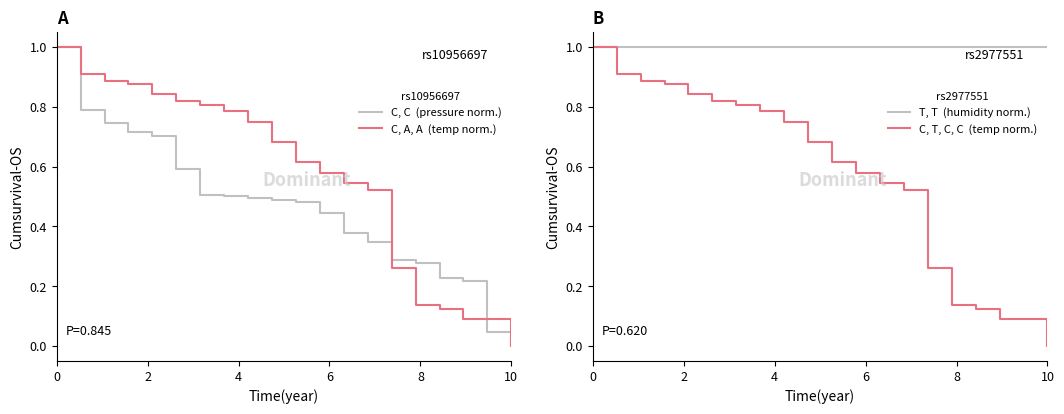

Is this an area chart (filled region under the line)?

No